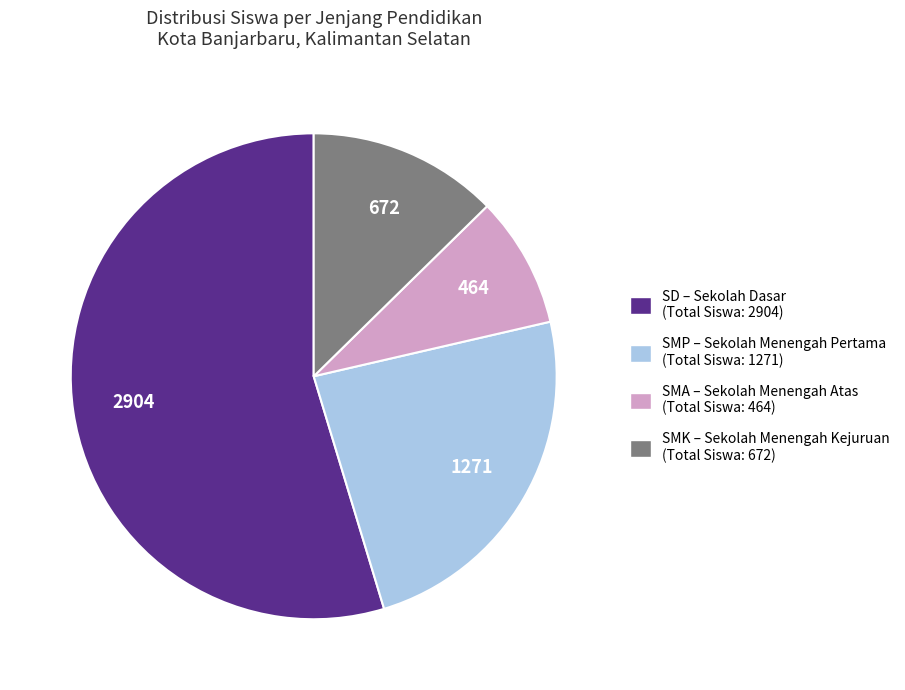

Is there any slice that represents more than half of the pie?

Yes